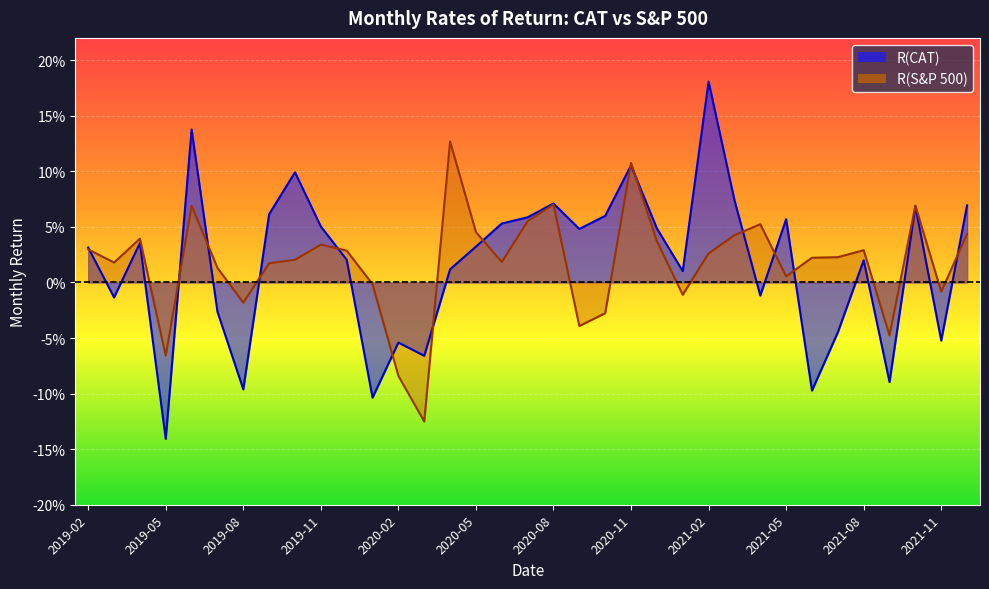

What is the smallest value displayed?

-0.1